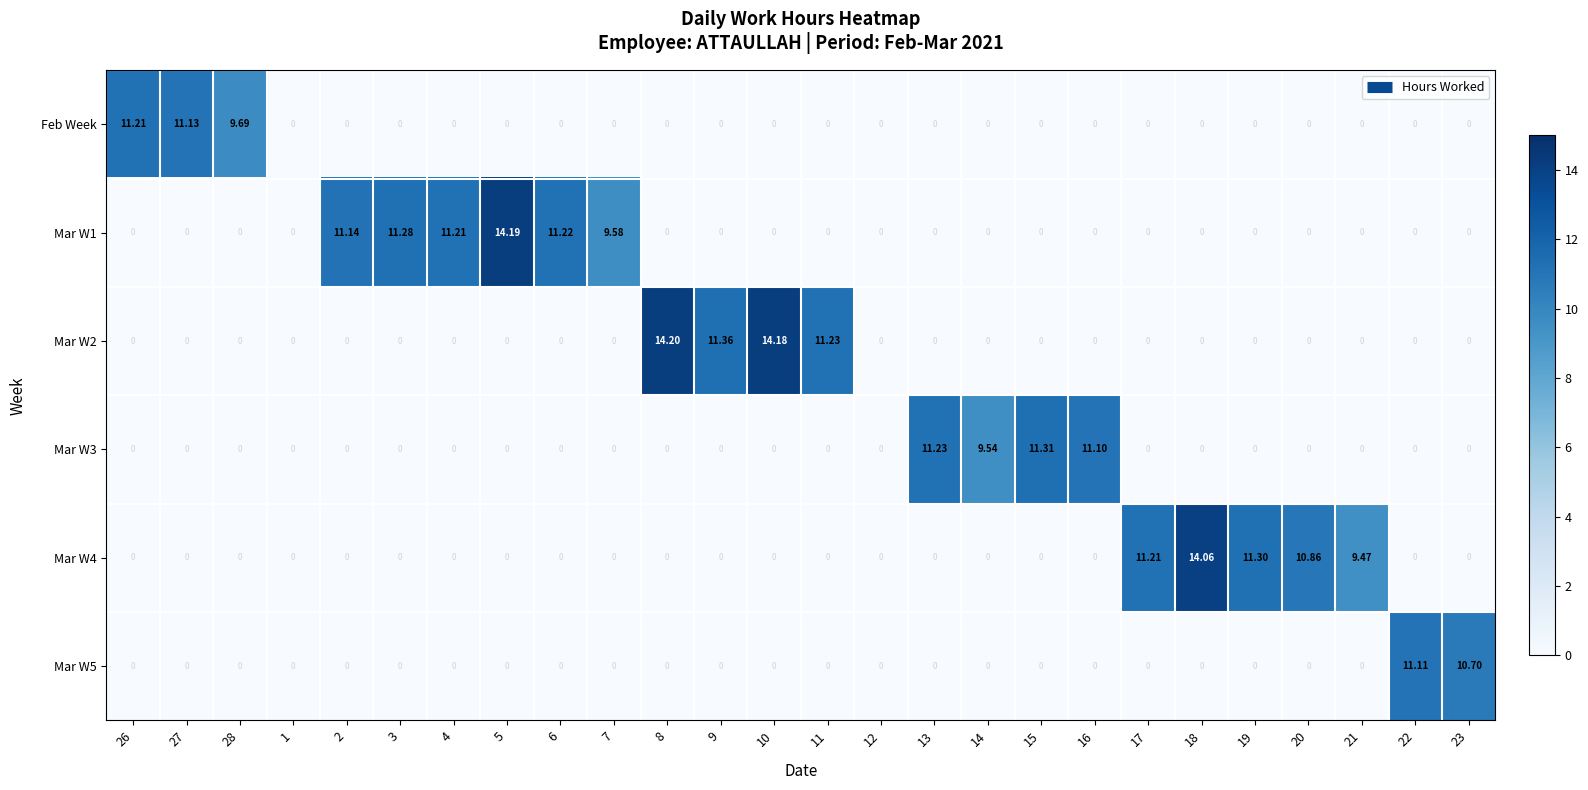

Count the number of categories in the chart.

26